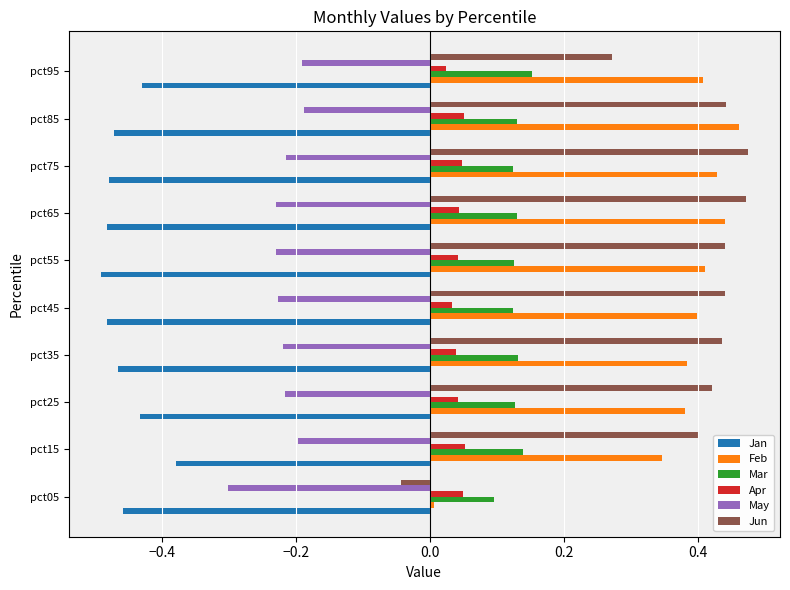

At which label does Feb reach its peak?

pct85